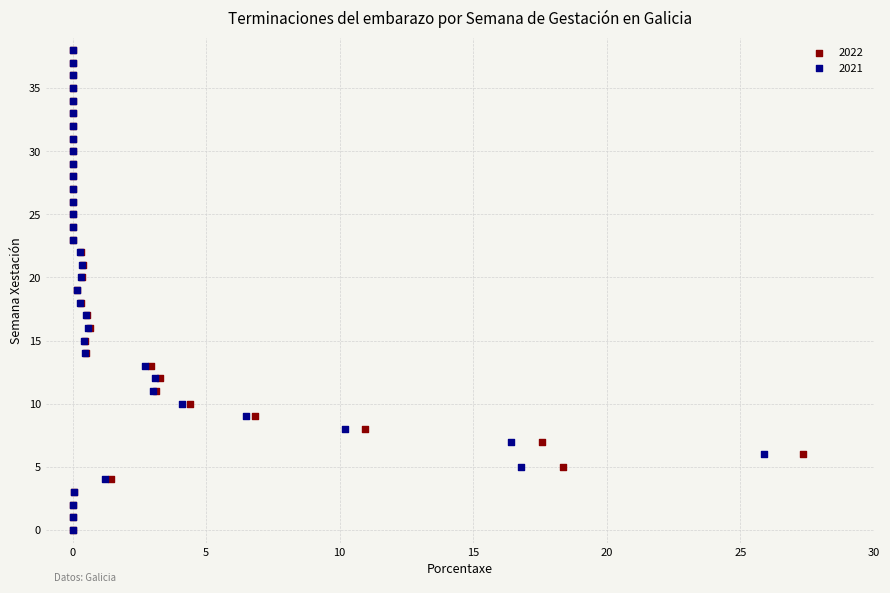

What are all the series names shown in the legend?

2022, 2021